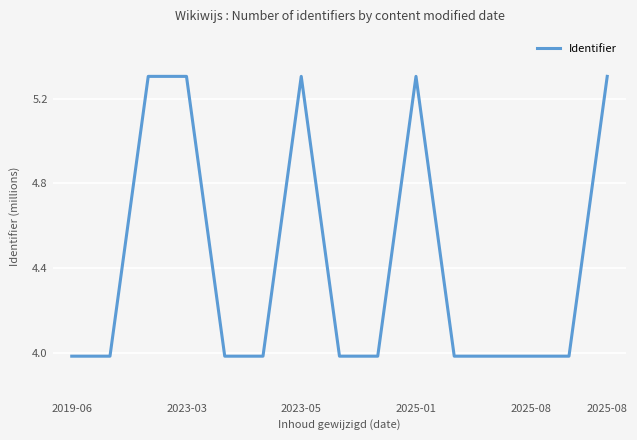

What is the maximum value shown in the chart?

5.3